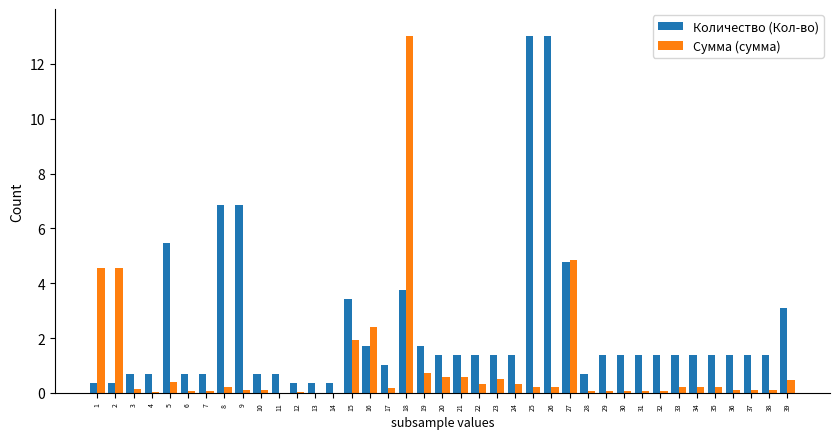

Are the bars grouped side by side (vs. stacked)?

Yes